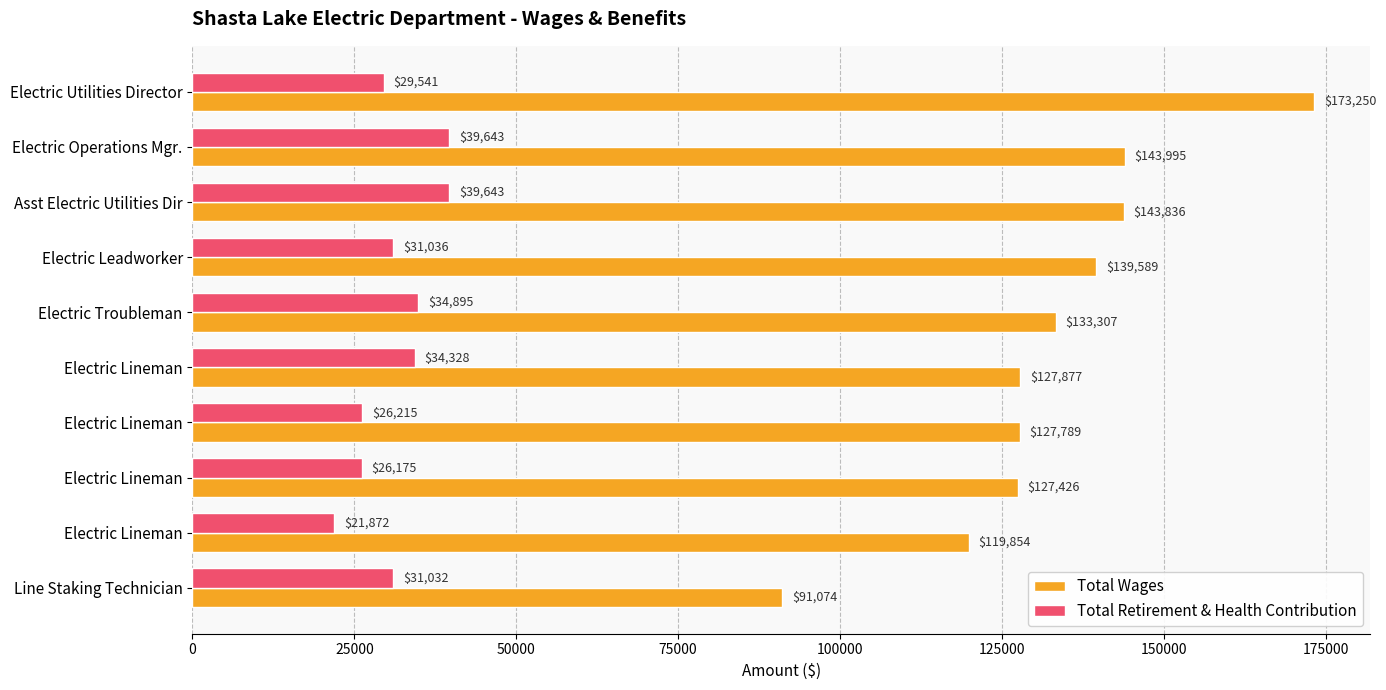

What is the highest value of the Total Retirement & Health Contribution series?

39643